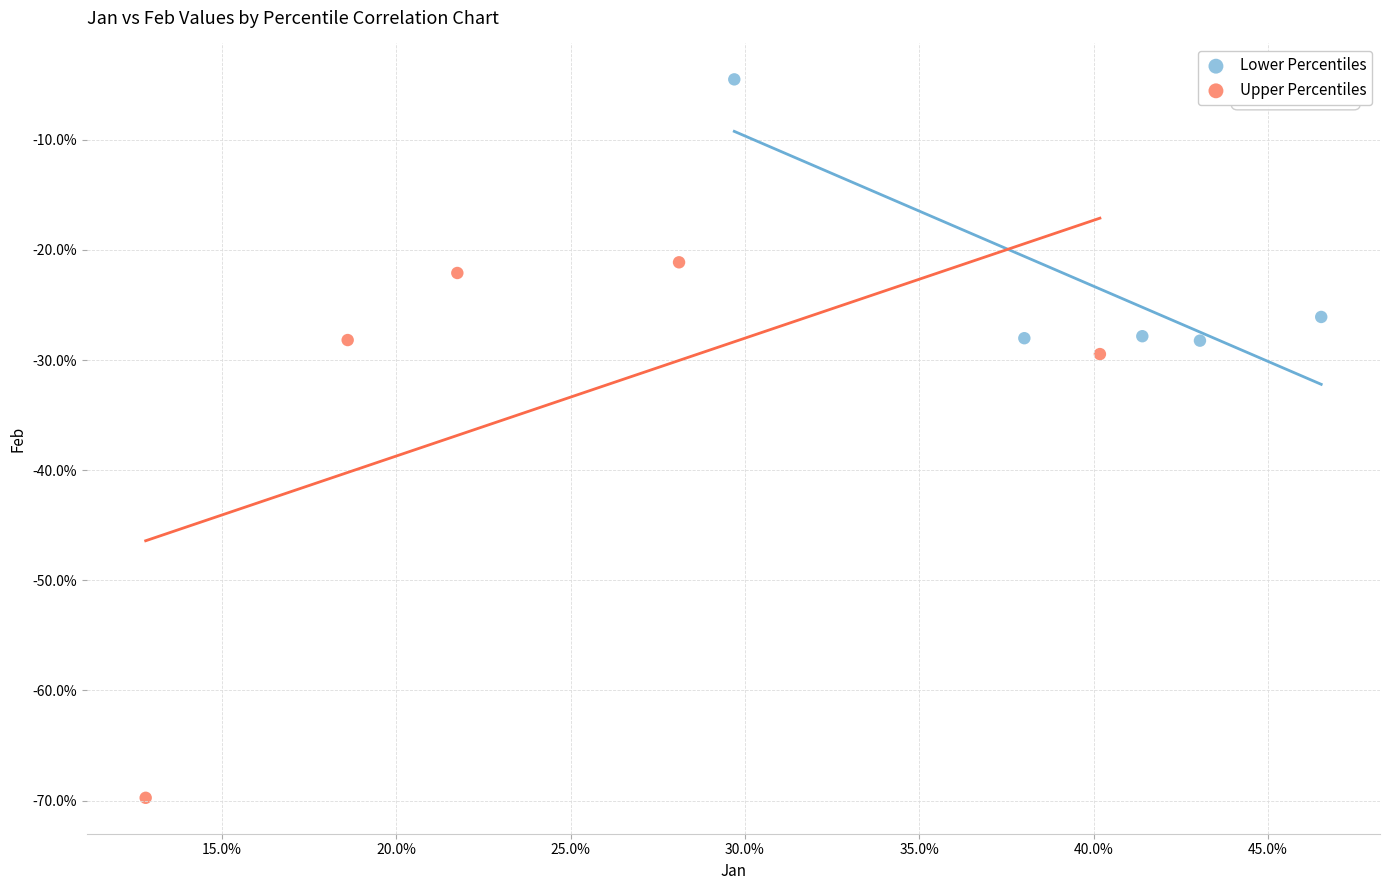

Which series has the widest spread of Y values?

Upper Percentiles